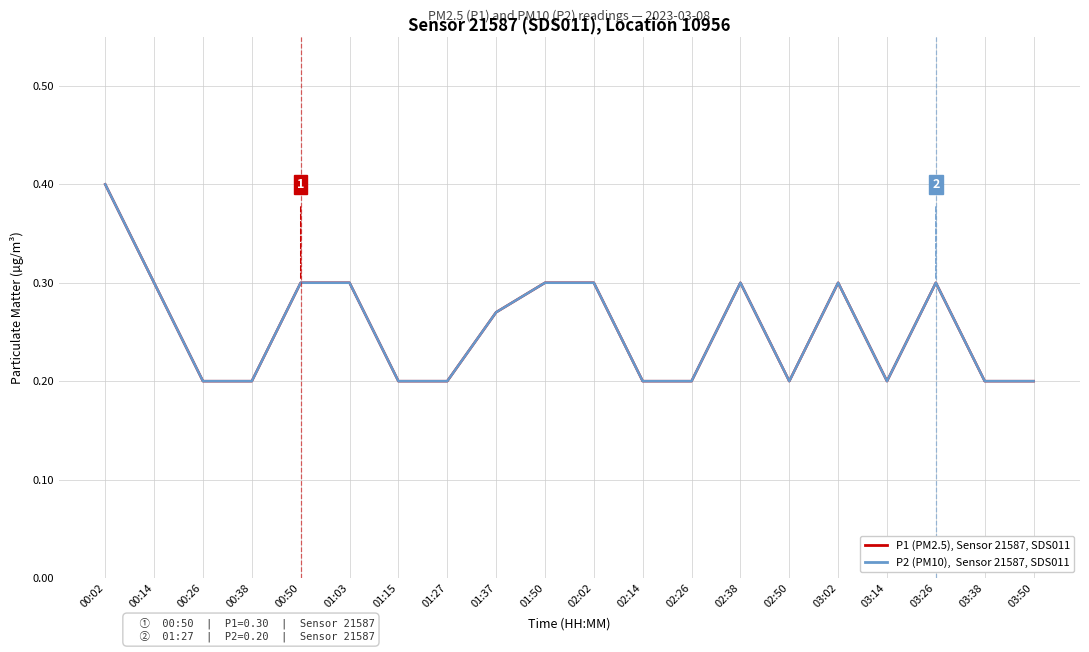

Is this an area chart (filled region under the line)?

No